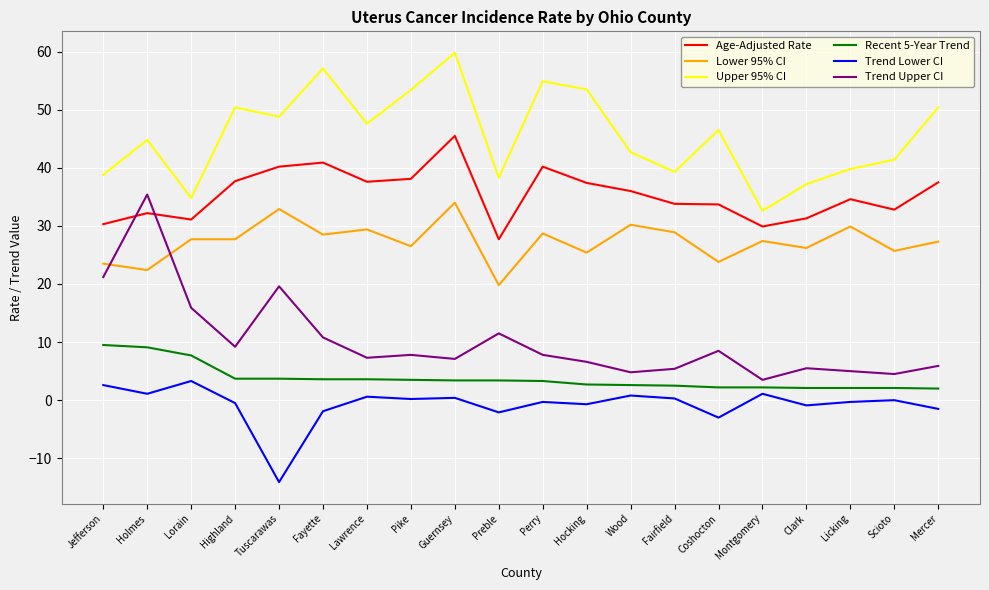

What position from the right is Scioto?

2